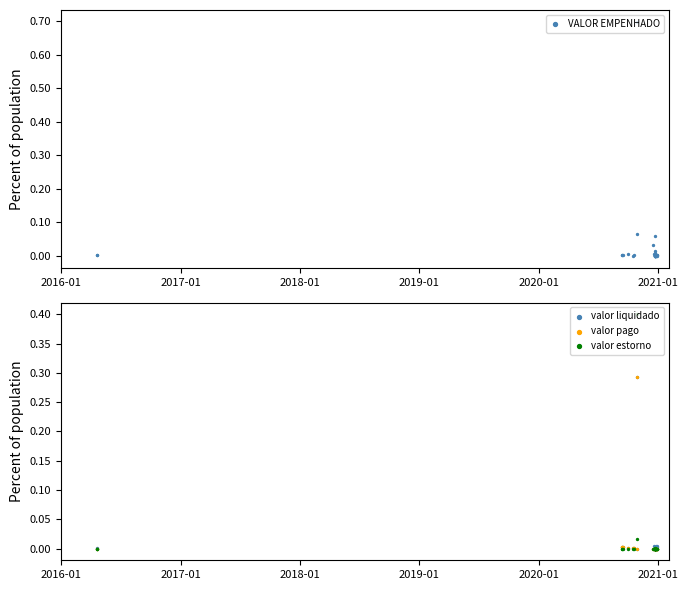

Which series has the widest spread of Y values?

VALOR EMPENHADO